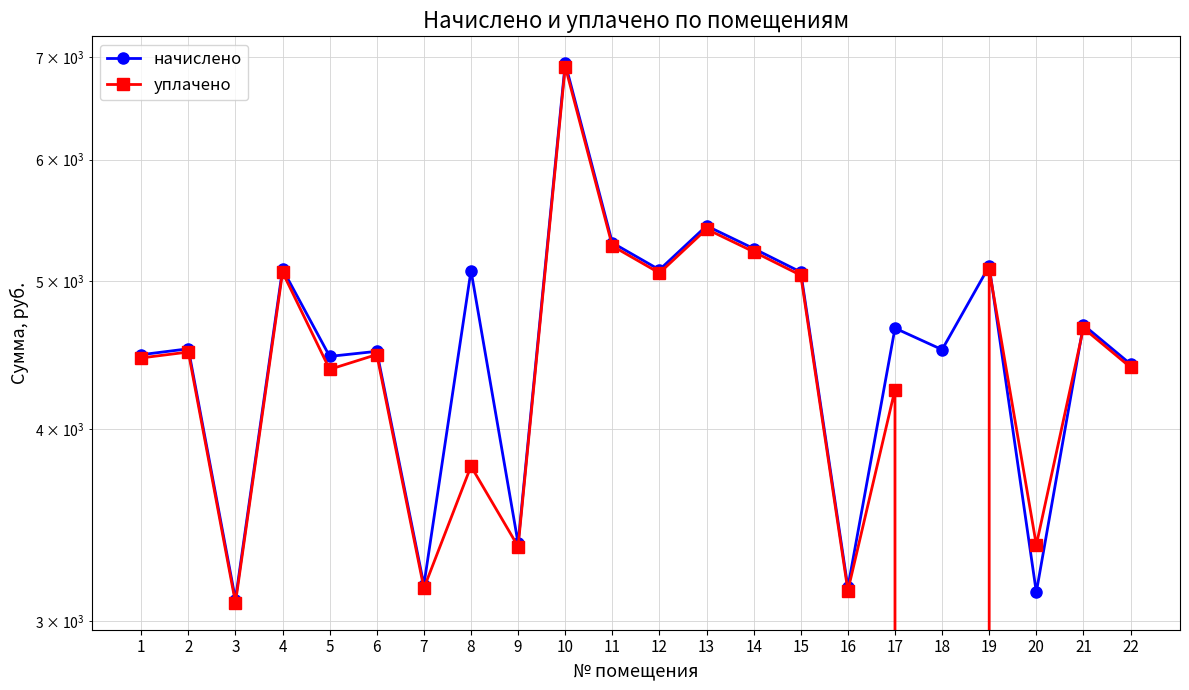

How many times do начислено and уплачено cross each other?

2